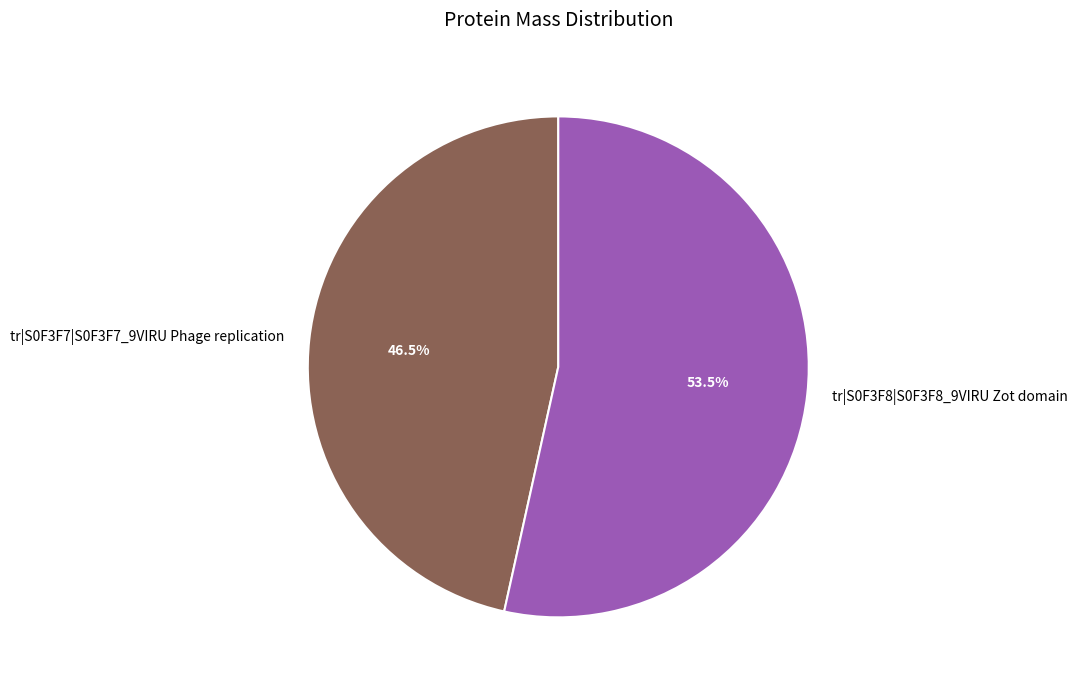

Which slice represents more than half of the pie?

tr|S0F3F8|S0F3F8_9VIRU Zot domain